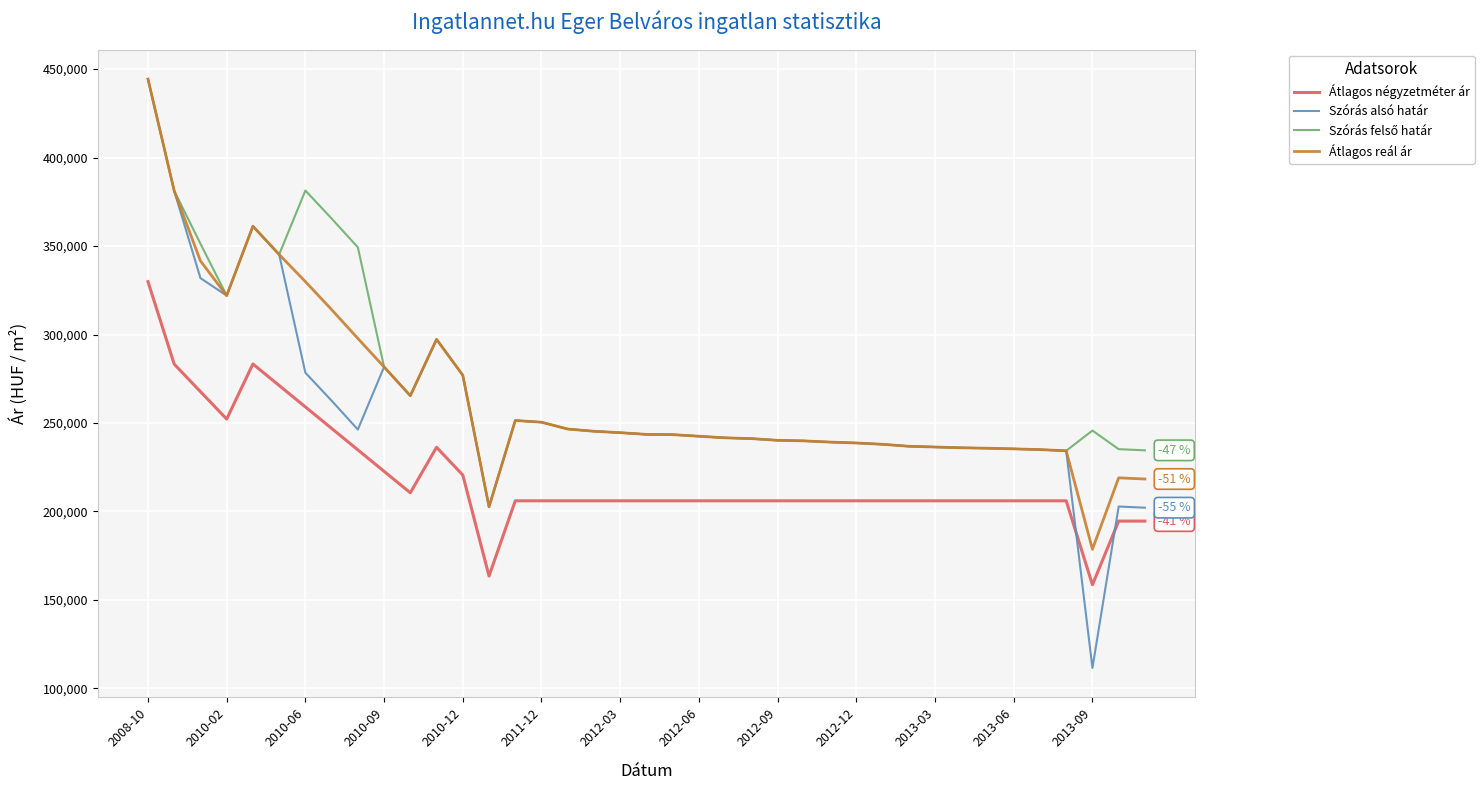

True or false: Szórás alsó határ and Átlagos négyzetméter ár intersect in this chart.

True